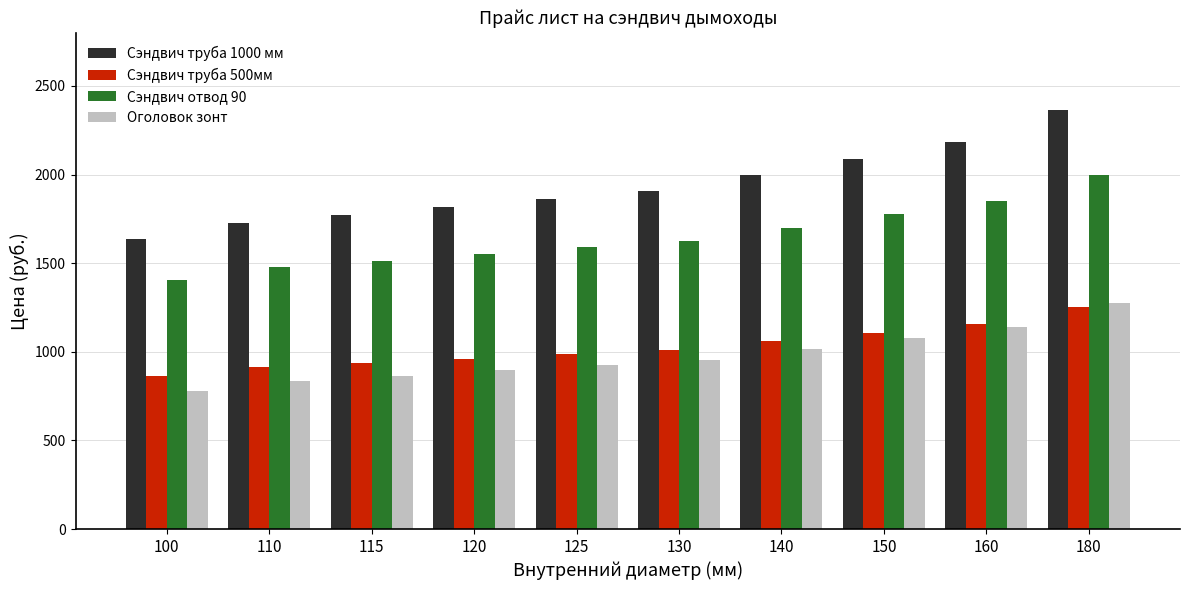

Is the value of Сэндвич отвод 90 at 110 greater than the value of Сэндвич труба 500мм at 125?

Yes